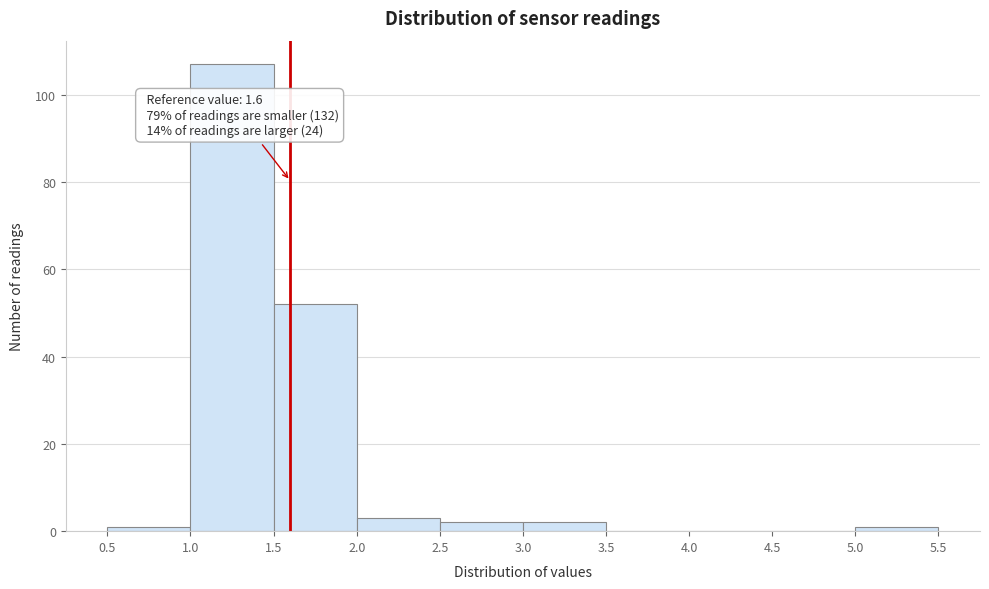

Which range on the x-axis has the tallest bar?

1.0 to 1.5